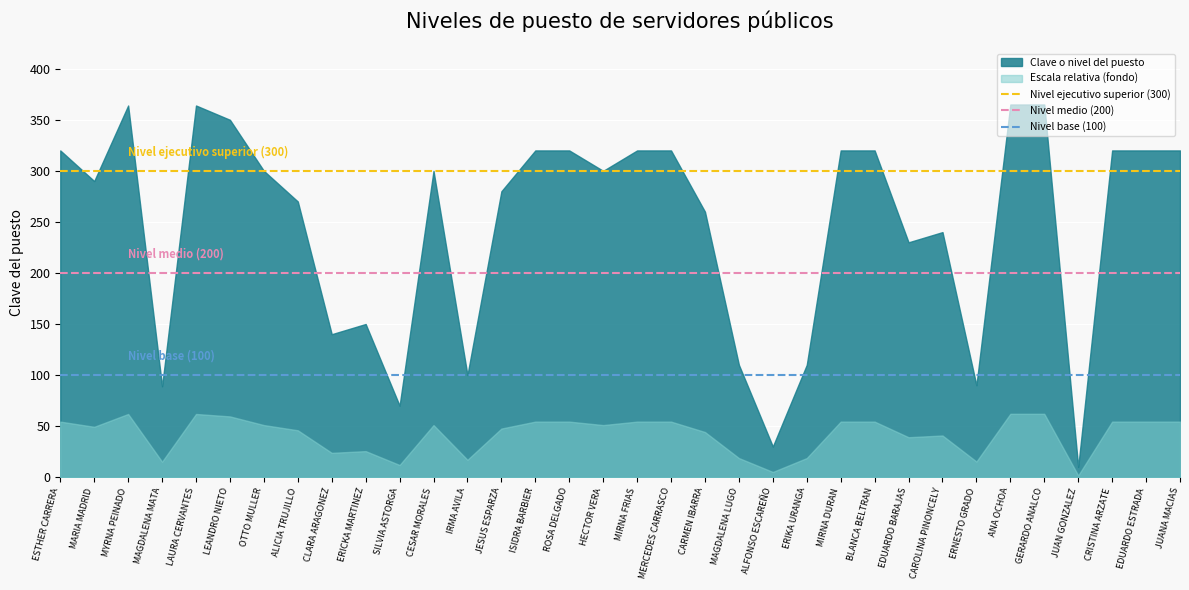

Which series has the largest range (max minus min)?

Clave o nivel del puesto